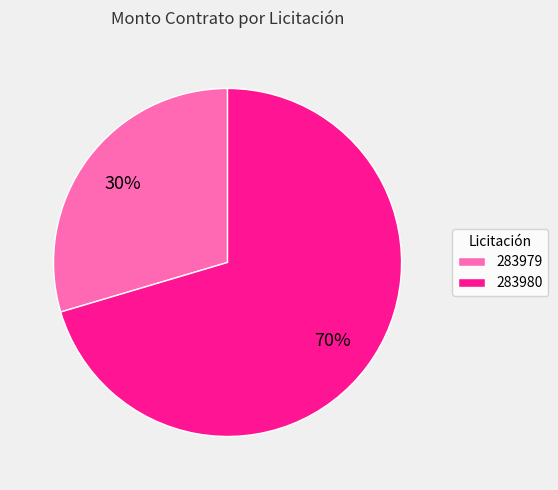

True or false: 283980 accounts for 70% of the total.

True